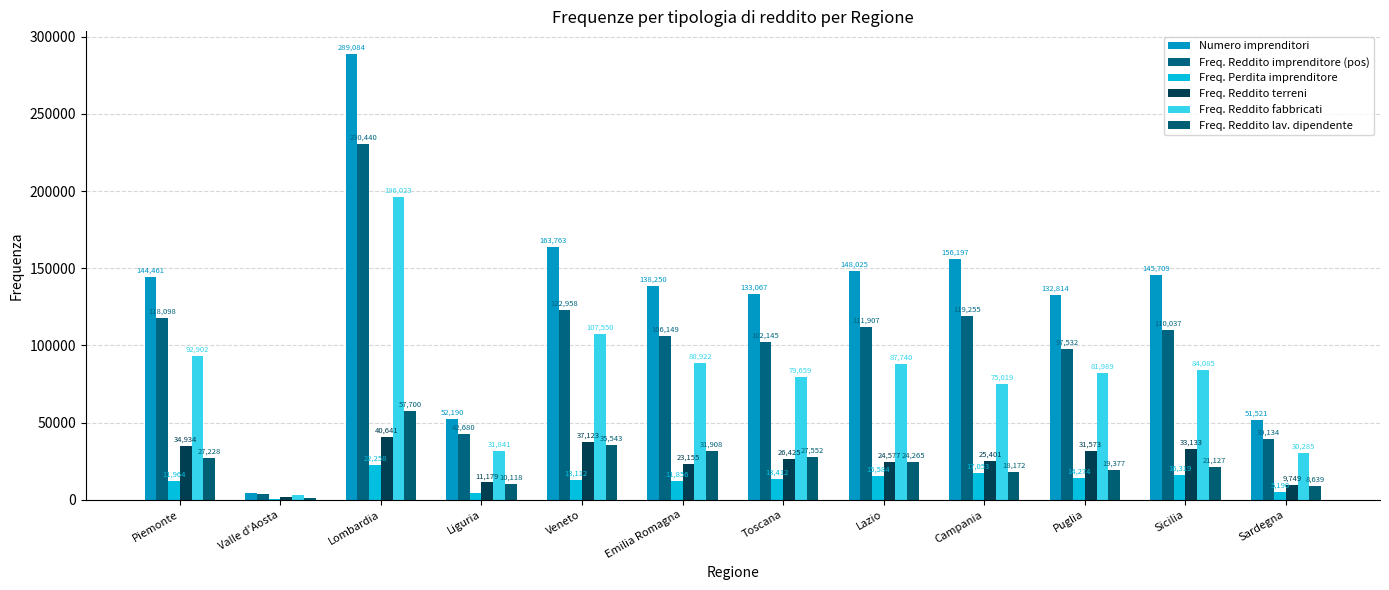

Does the chart contain stacked bars?

No